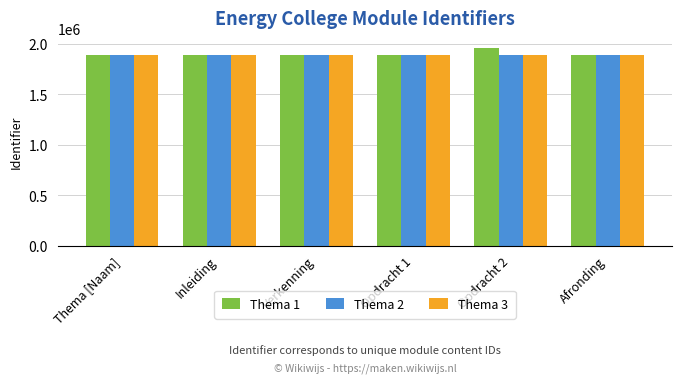

What is the maximum value for Thema 3?

1887130